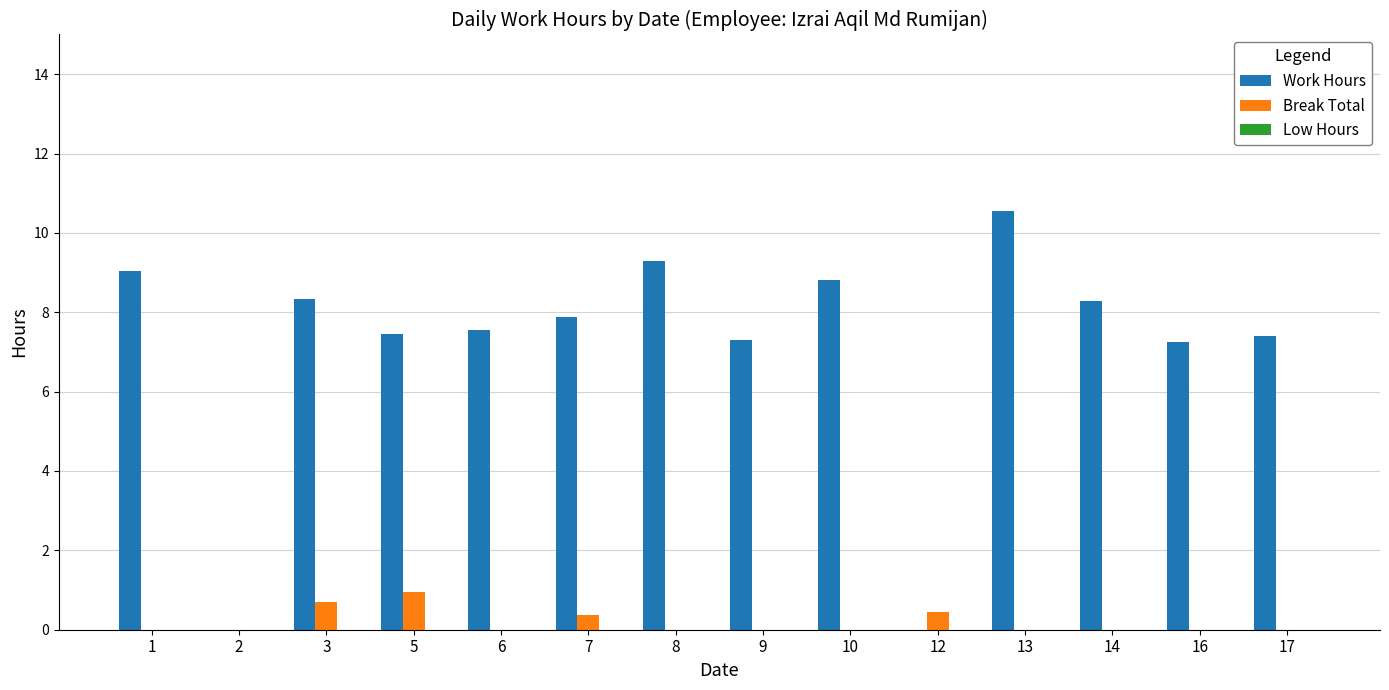

Is it true that Break Total equals 0.0 at 14?

True